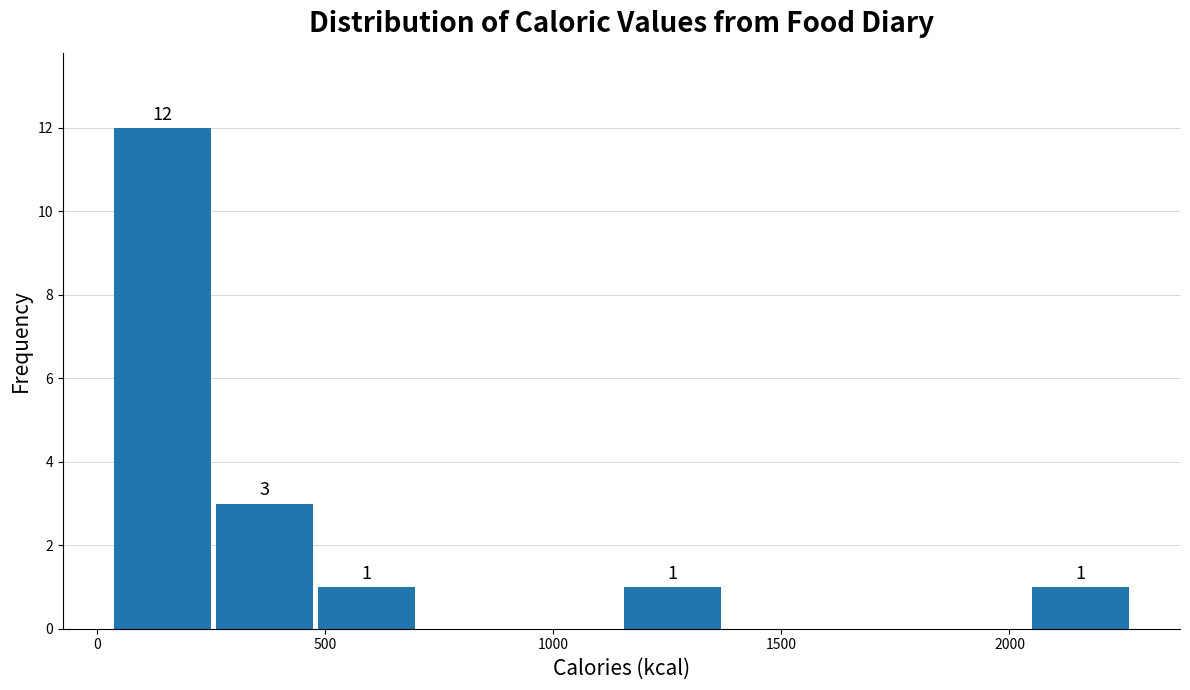

Which range on the x-axis has the tallest bar?

50 to 250